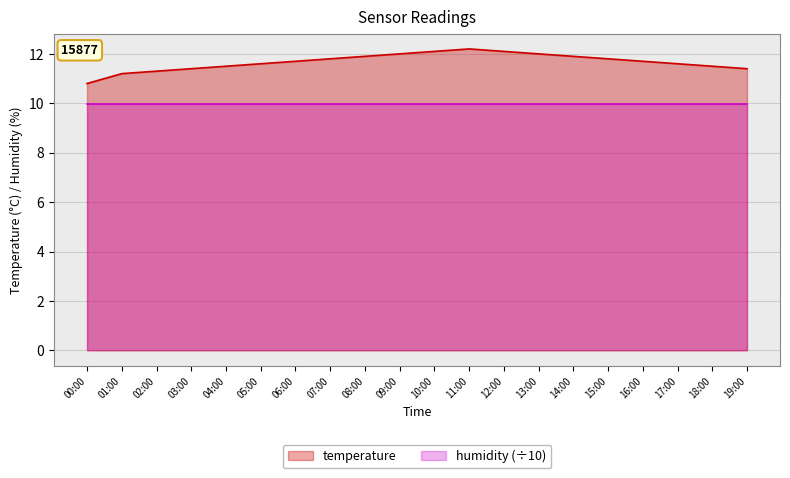

What is the maximum value shown in the chart?

12.2